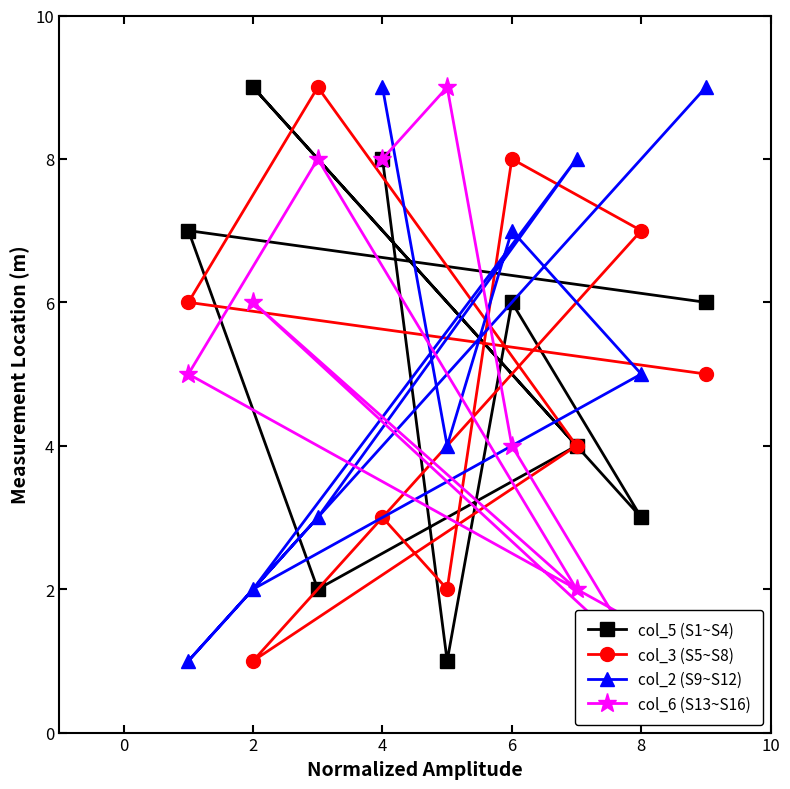

How many data points in col_2 (S9~S12) are above 5?

4